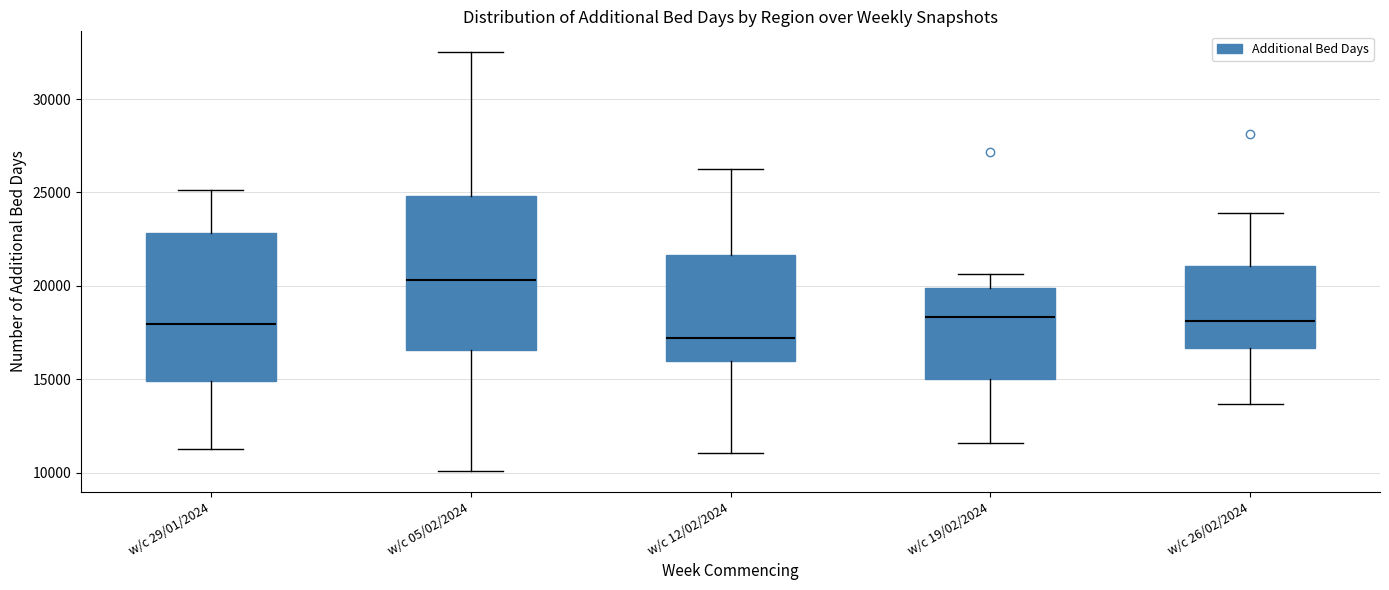

Reading left to right, transcribe this box plot: for each box, give where its median line is, the range the box spans, and where its two whiskers end, as read against the y-axis. The values are not printed on the chart, so give them approximately, as read against the axis.

w/c 29/01/2024: median 18000, box 15000 to 23000, whiskers 11500 to 25000
w/c 05/02/2024: median 20500, box 16500 to 25000, whiskers 10000 to 32500
w/c 12/02/2024: median 17000, box 16000 to 21500, whiskers 11000 to 26500
w/c 19/02/2024: median 18500, box 15000 to 20000, whiskers 11500 to 20500
w/c 26/02/2024: median 18000, box 16500 to 21000, whiskers 13500 to 24000